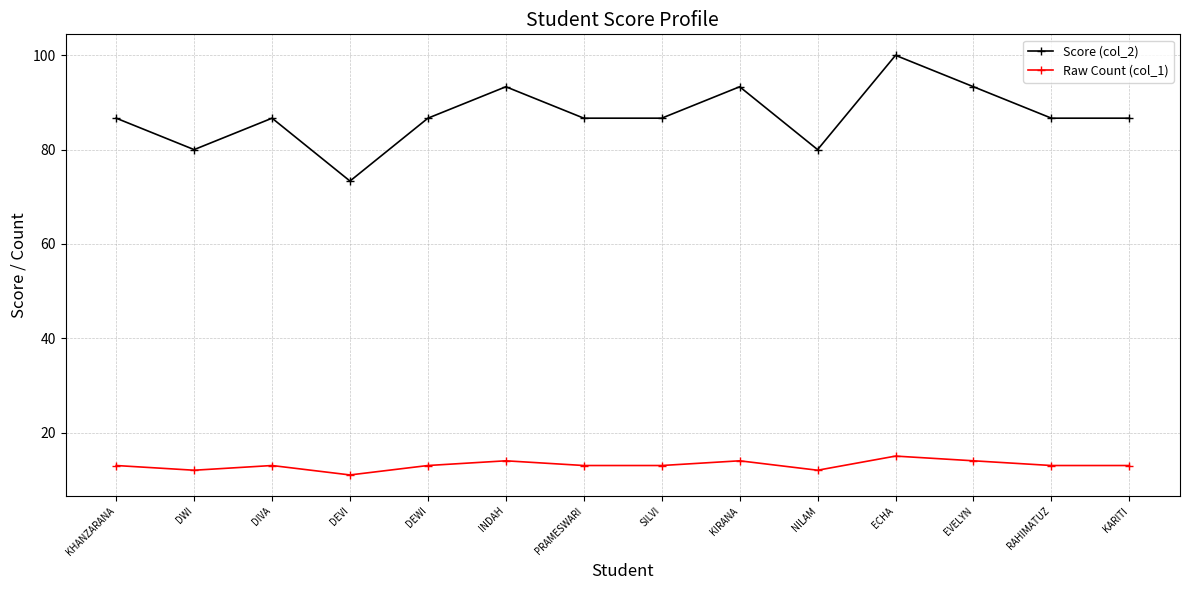

What is the sum of the Raw Count (col_1) values at NILAM and KIRANA?

26.0